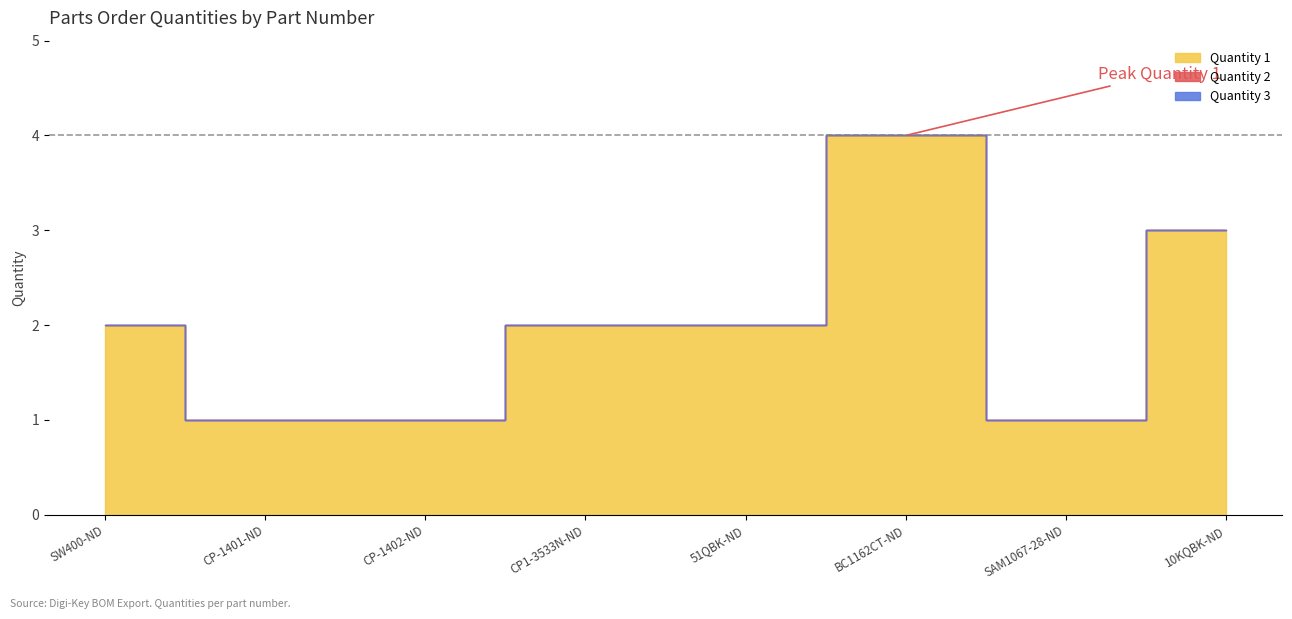

Reading right to left, what are all the values shown in this chart?

Quantity 1: 3	1	4	2	2	1	1	2
Quantity 2: 0	0	0	0	0	0	0	0
Quantity 3: 0	0	0	0	0	0	0	0